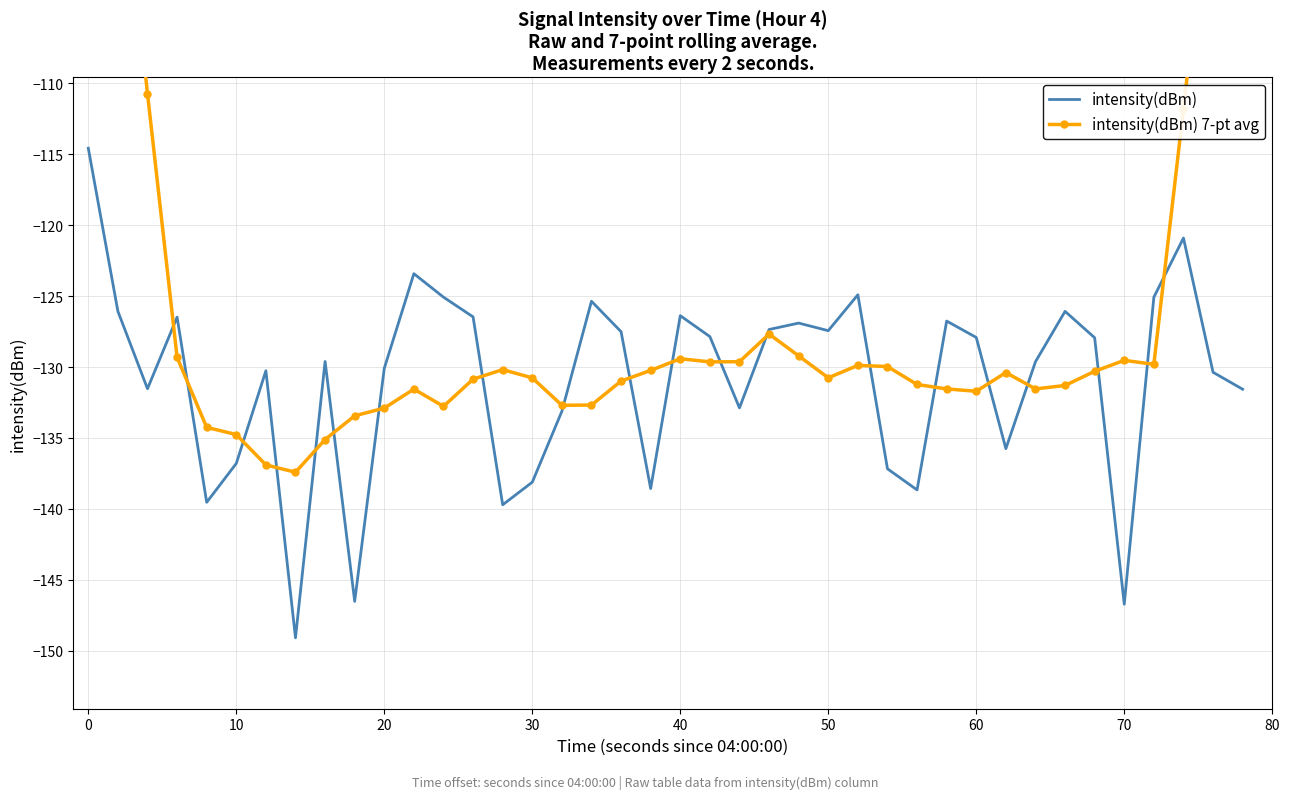

Rank the series by their maximum value, from highest to lowest.

intensity(dBm) 7-pt avg, intensity(dBm)